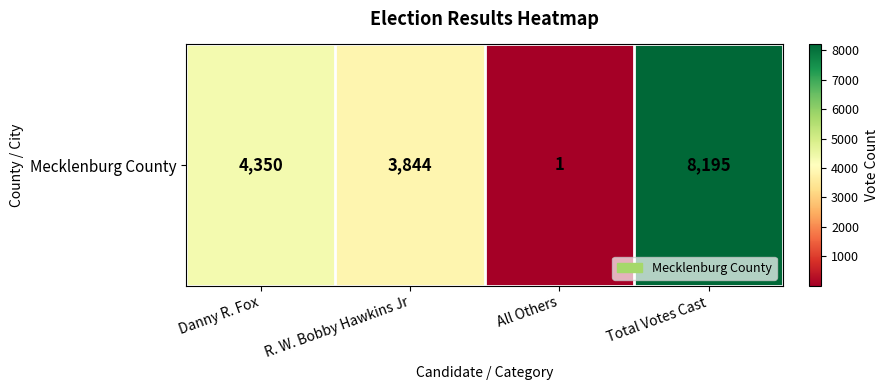

Is it true that the value at Danny R. Fox is 1240?

False